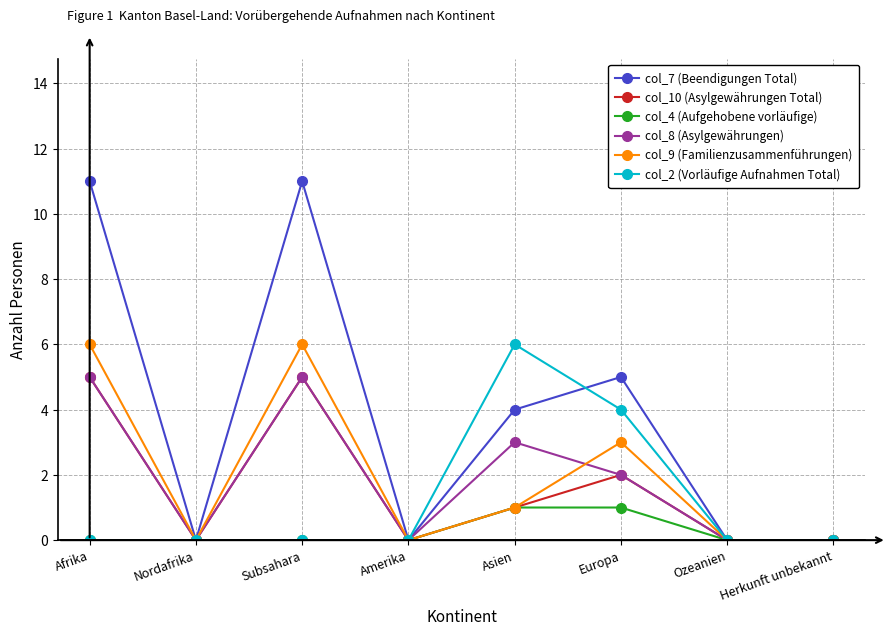

How many series are shown in this chart?

6